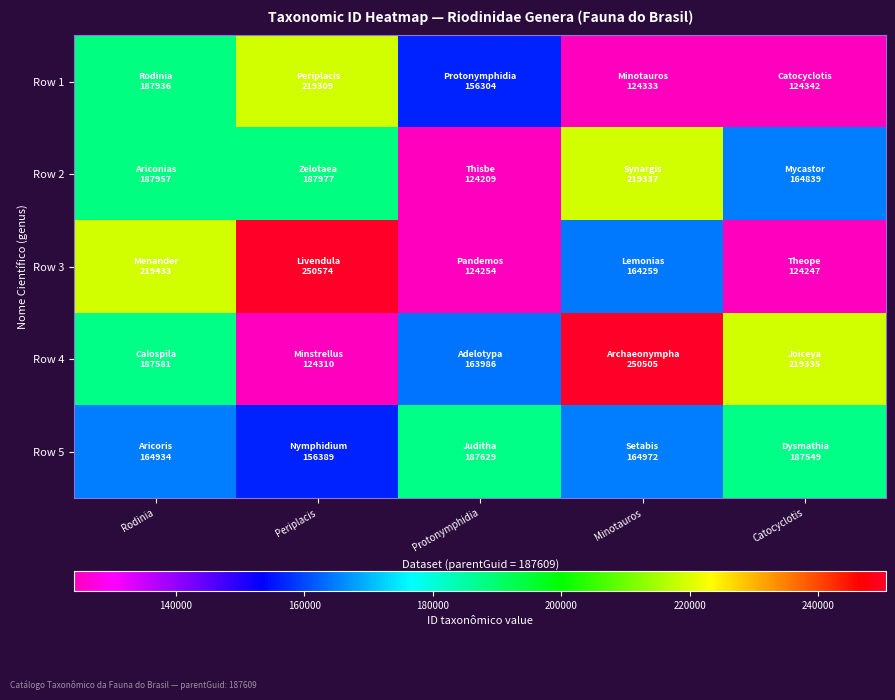

At which category does the chart reach its peak across all series?

Periplacis